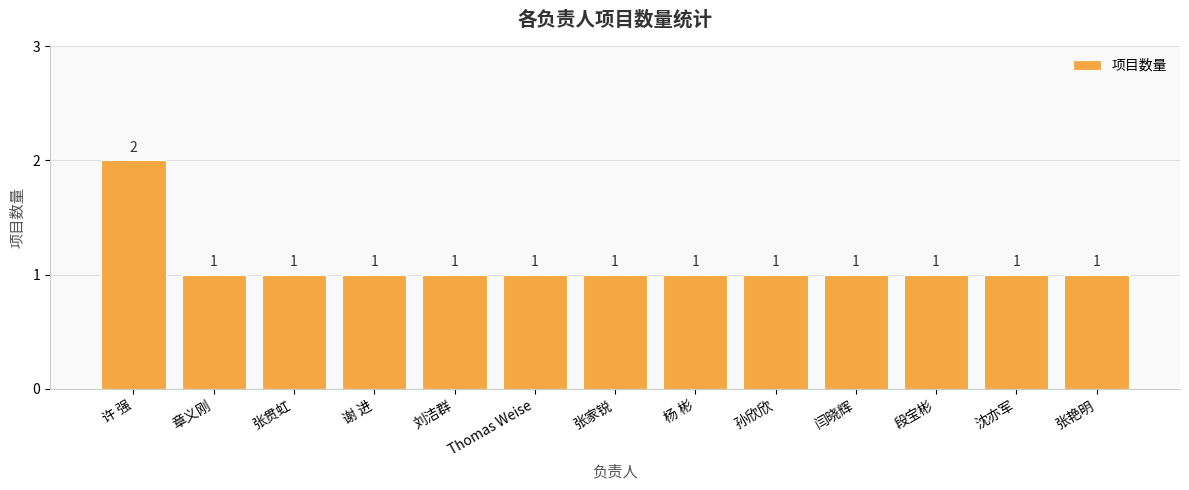

What is the sum of the values at 谢 进 and 张家锐?

2